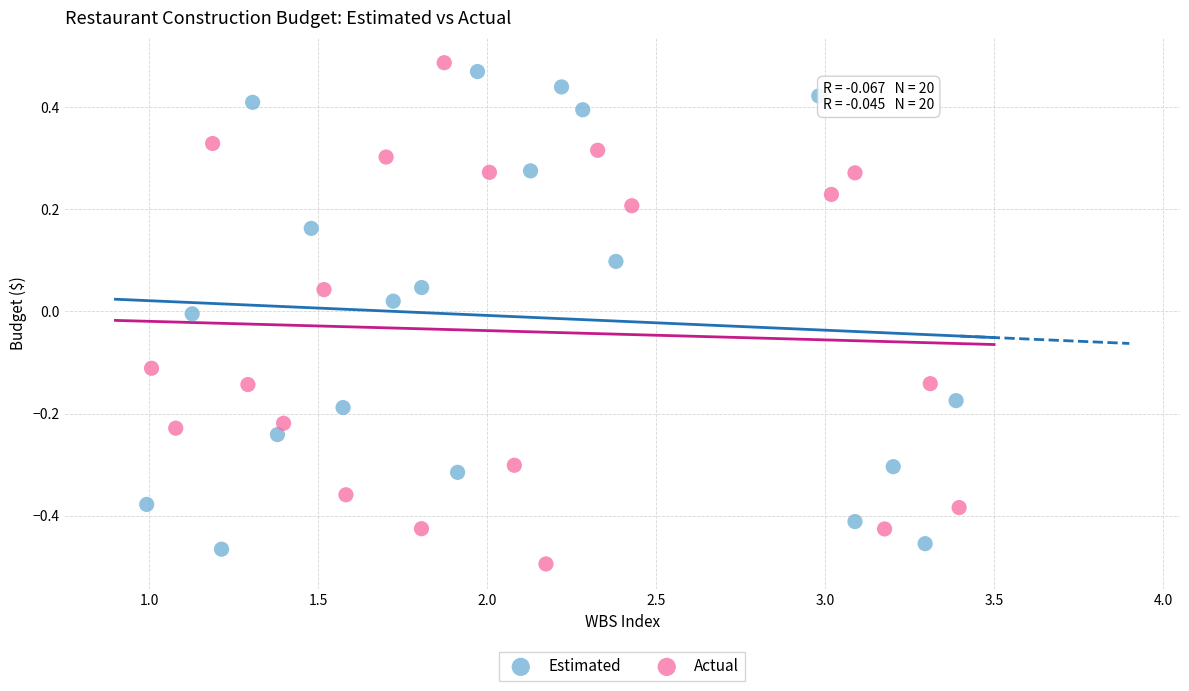

What are all the series names shown in the legend?

Estimated, Actual